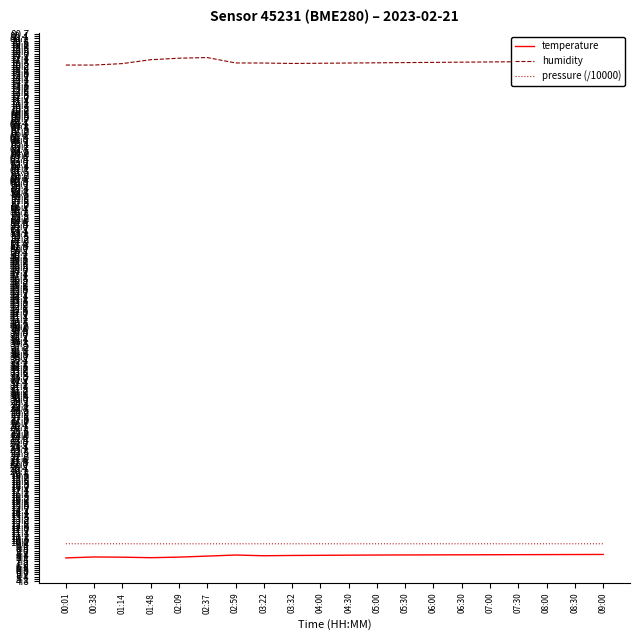

What is the minimum value shown in the chart?

8.0